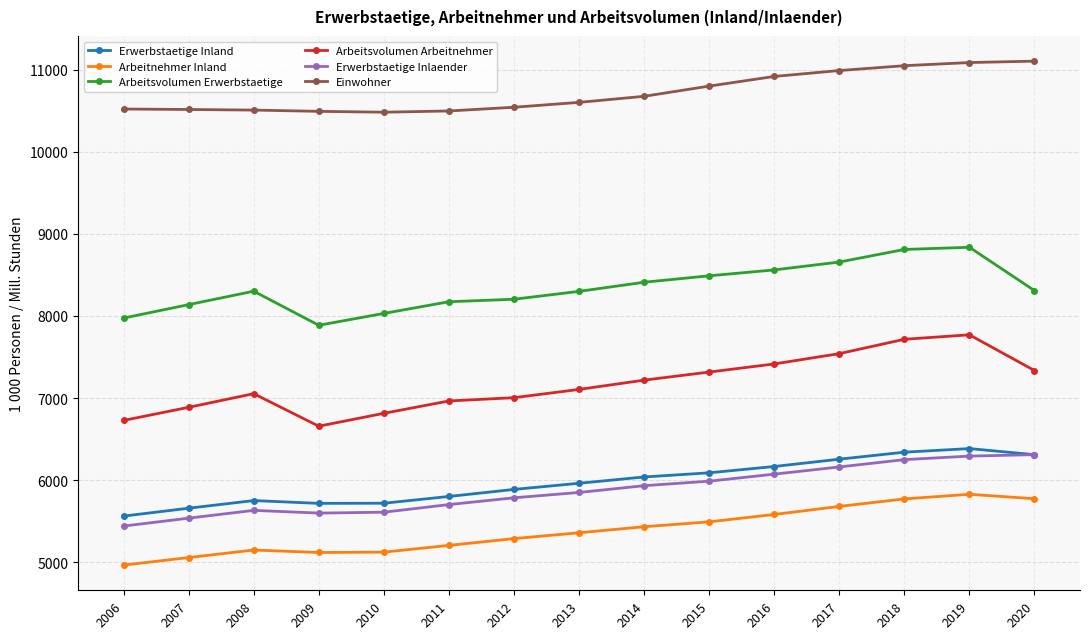

What is the approximate value of Arbeitsvolumen Erwerbstaetige at 2018?

8809.4